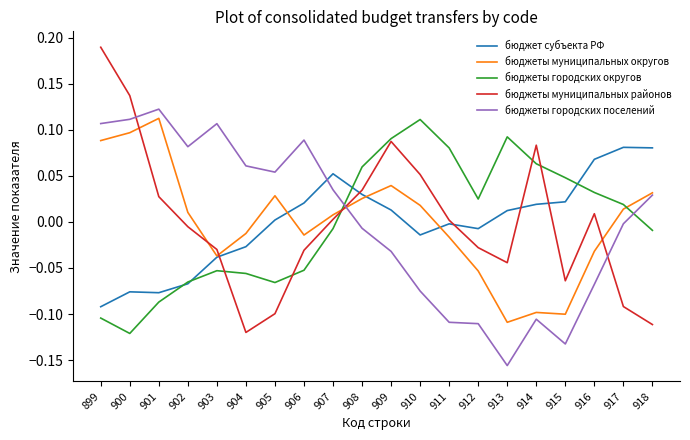

How many interior local peaks does the бюджеты городских округов series have?

3